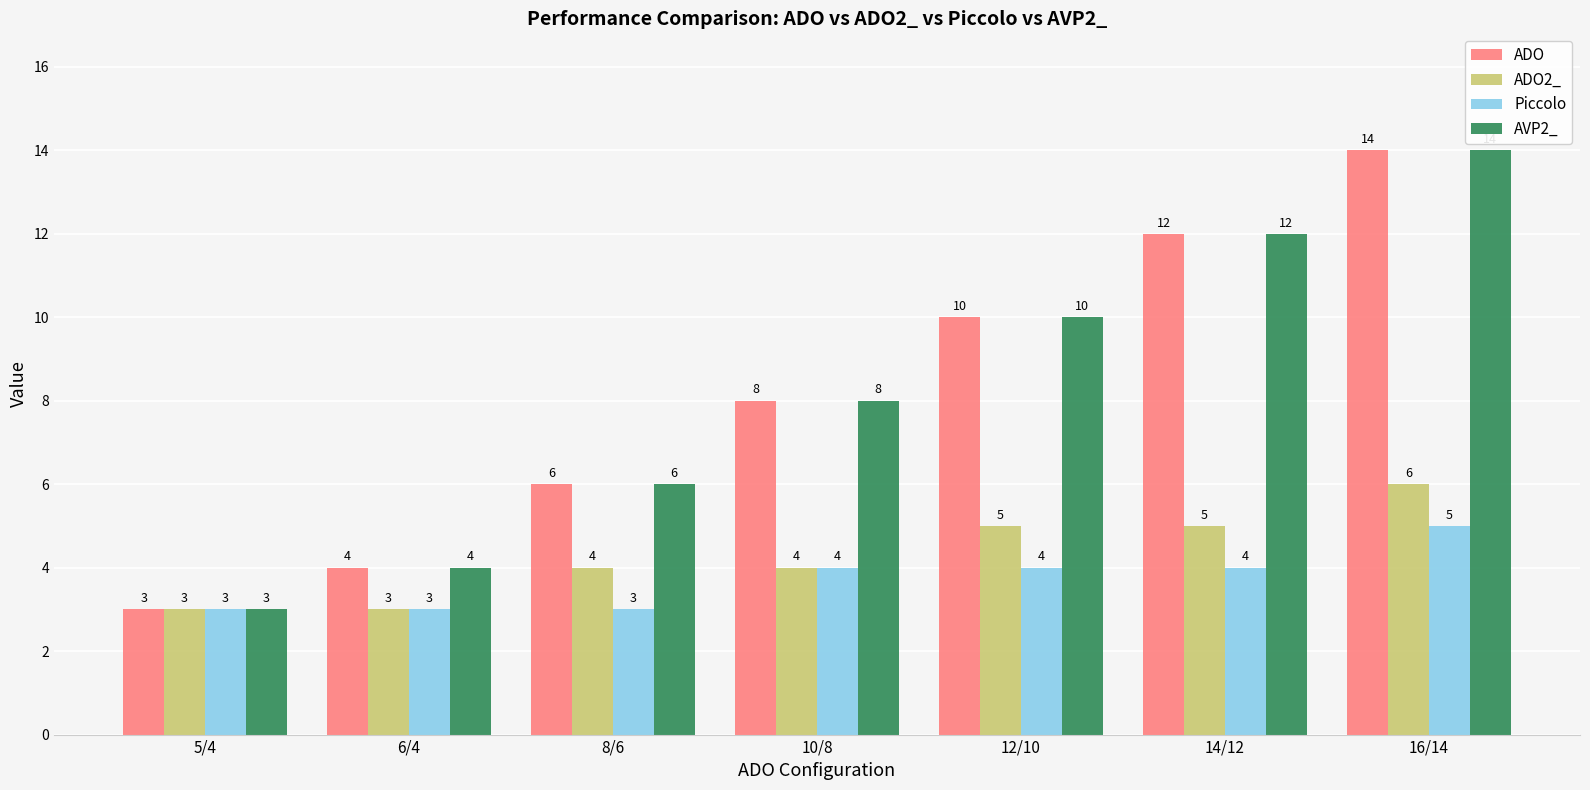

Is it true that AVP2_ equals 6 at 8/6?

True